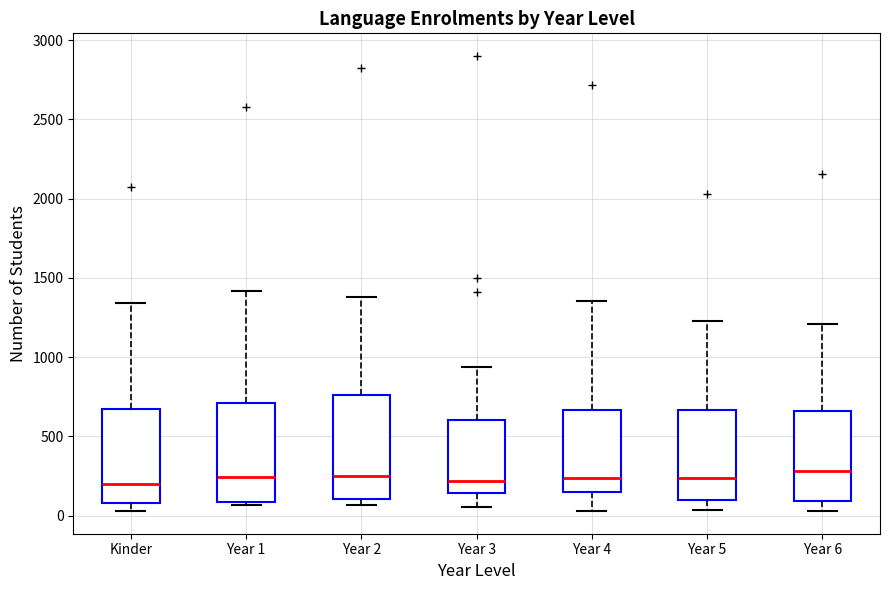

Reading left to right, transcribe this box plot: for each box, give where its median line is, the range the box spans, and where its two whiskers end, as read against the y-axis. The values are not printed on the chart, so give them approximately, as read against the axis.

Kinder: median 200, box 100 to 700, whiskers 50 to 1350
Year 1: median 250, box 100 to 700, whiskers 50 to 1400
Year 2: median 250, box 100 to 750, whiskers 50 to 1400
Year 3: median 200, box 150 to 600, whiskers 50 to 950
Year 4: median 250, box 150 to 650, whiskers 50 to 1350
Year 5: median 250, box 100 to 650, whiskers 50 to 1250
Year 6: median 300, box 100 to 650, whiskers 50 to 1200